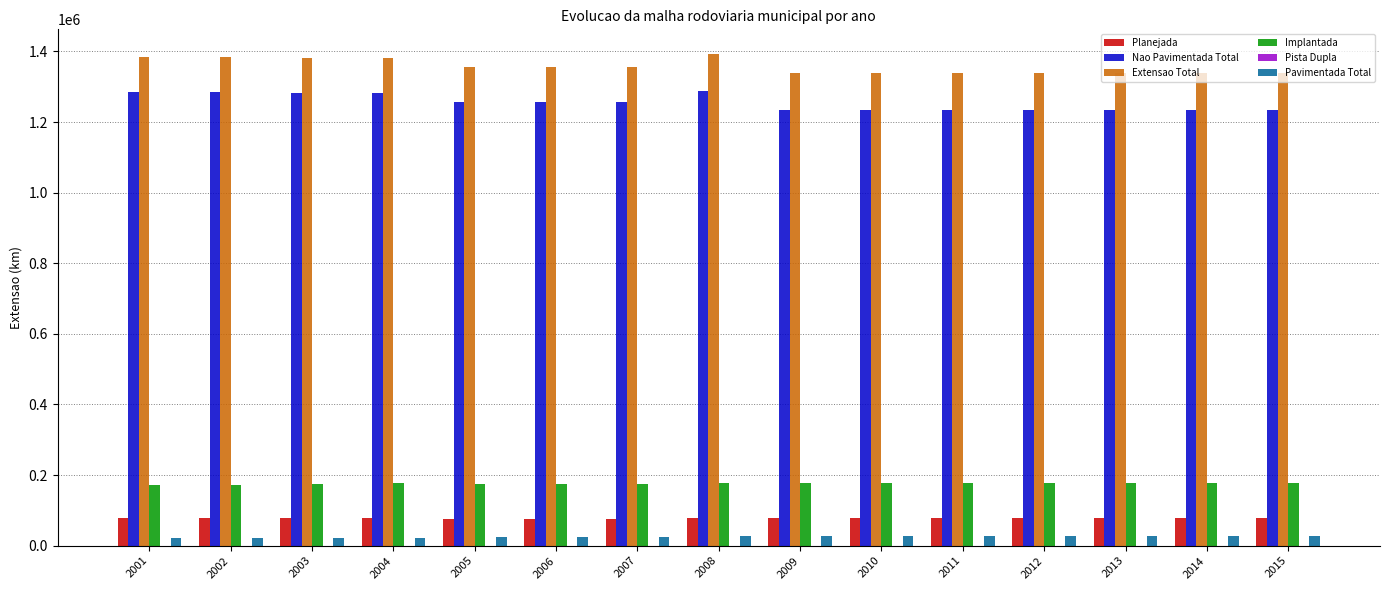

What is the difference between the Planejada values at 2010 and 2001?

832.3